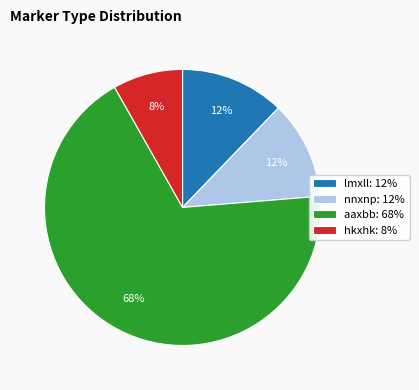

What is the largest slice in the pie chart?

aaxbb